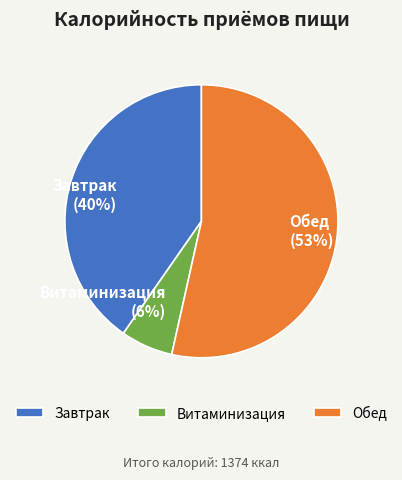

The Витаминизация slice represents 6% of the pie. True or false?

True